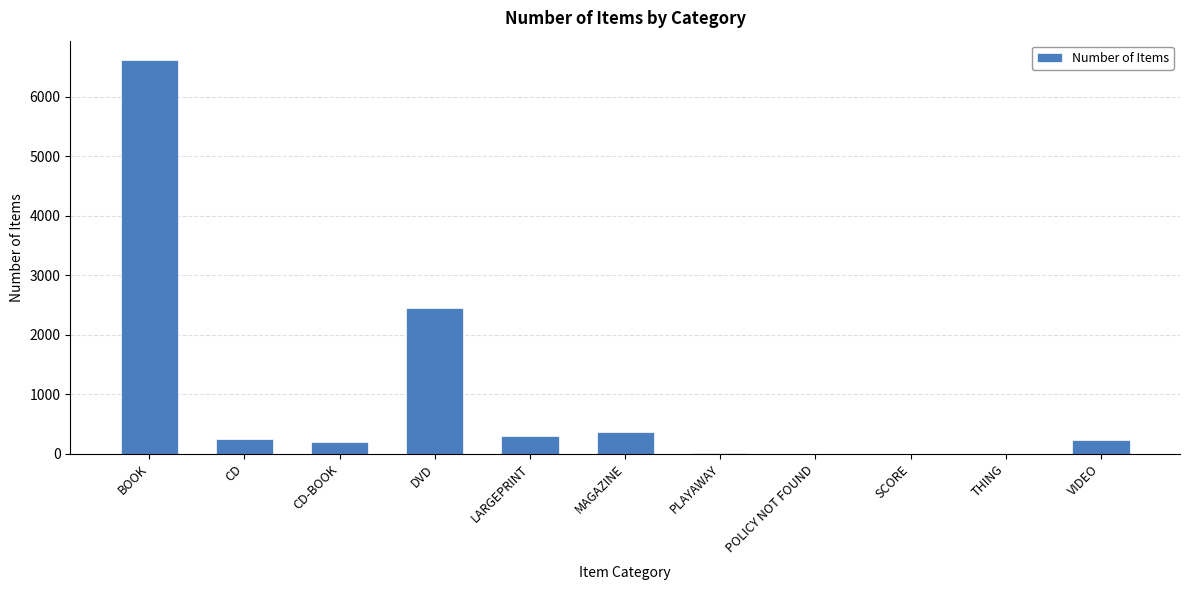

What is the change in value from BOOK to SCORE?

-6611